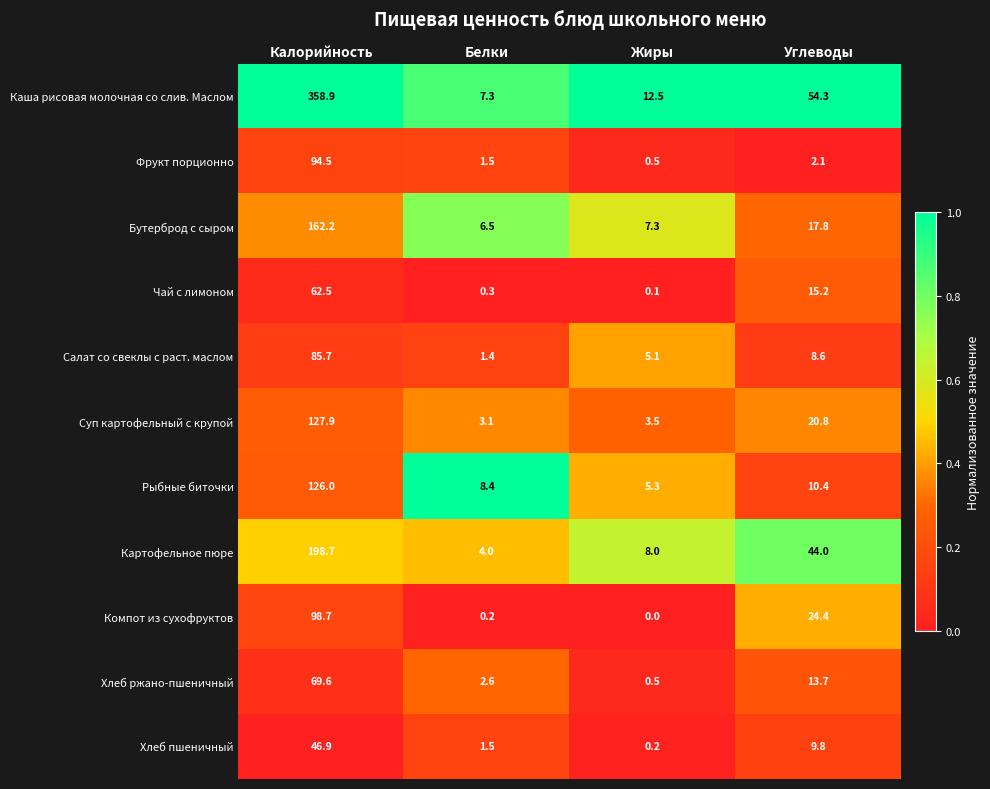

At which label does Бутерброд с сыром reach its peak?

Калорийность